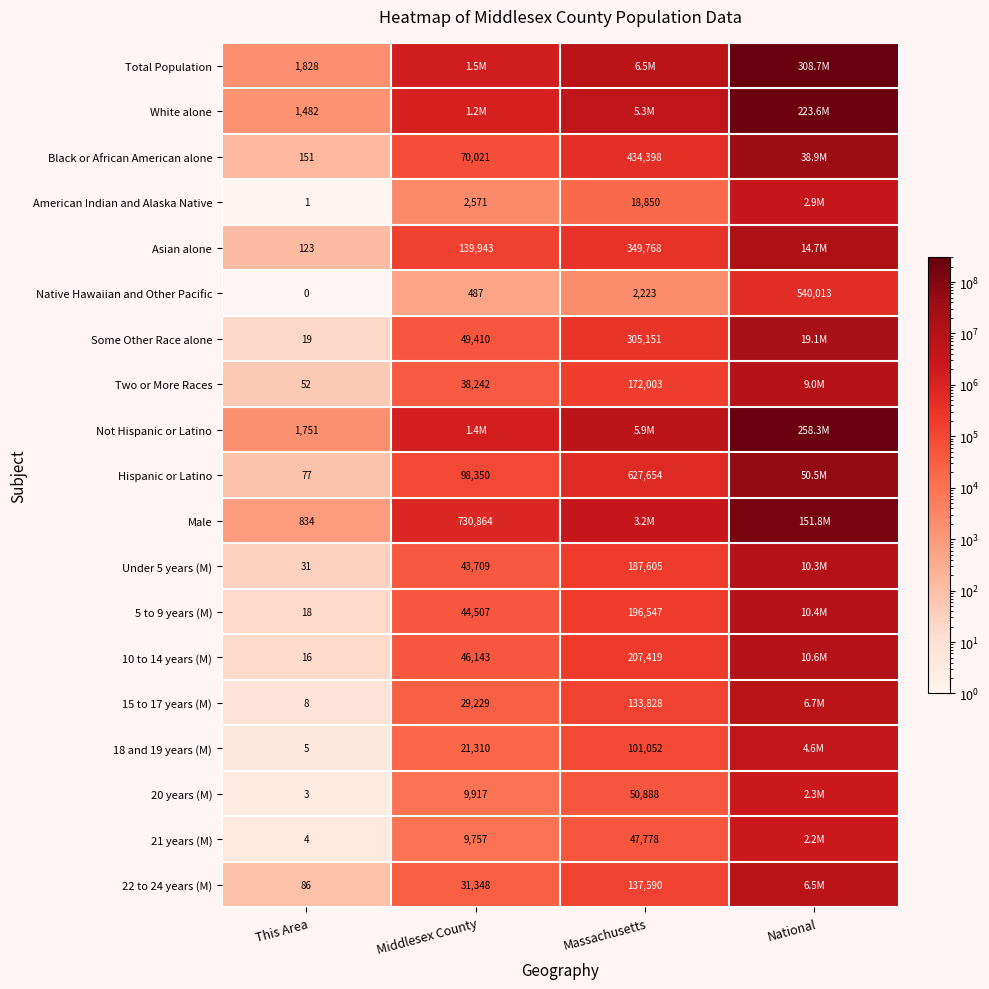

What is the spread (max minus min) of values at Middlesex County?

1502598